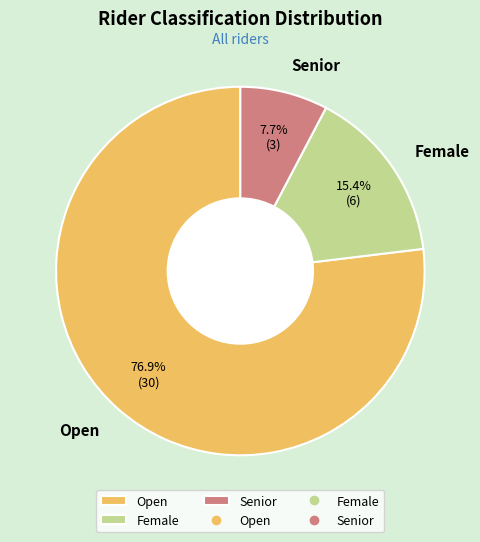

The Senior slice represents 19% of the pie. True or false?

False